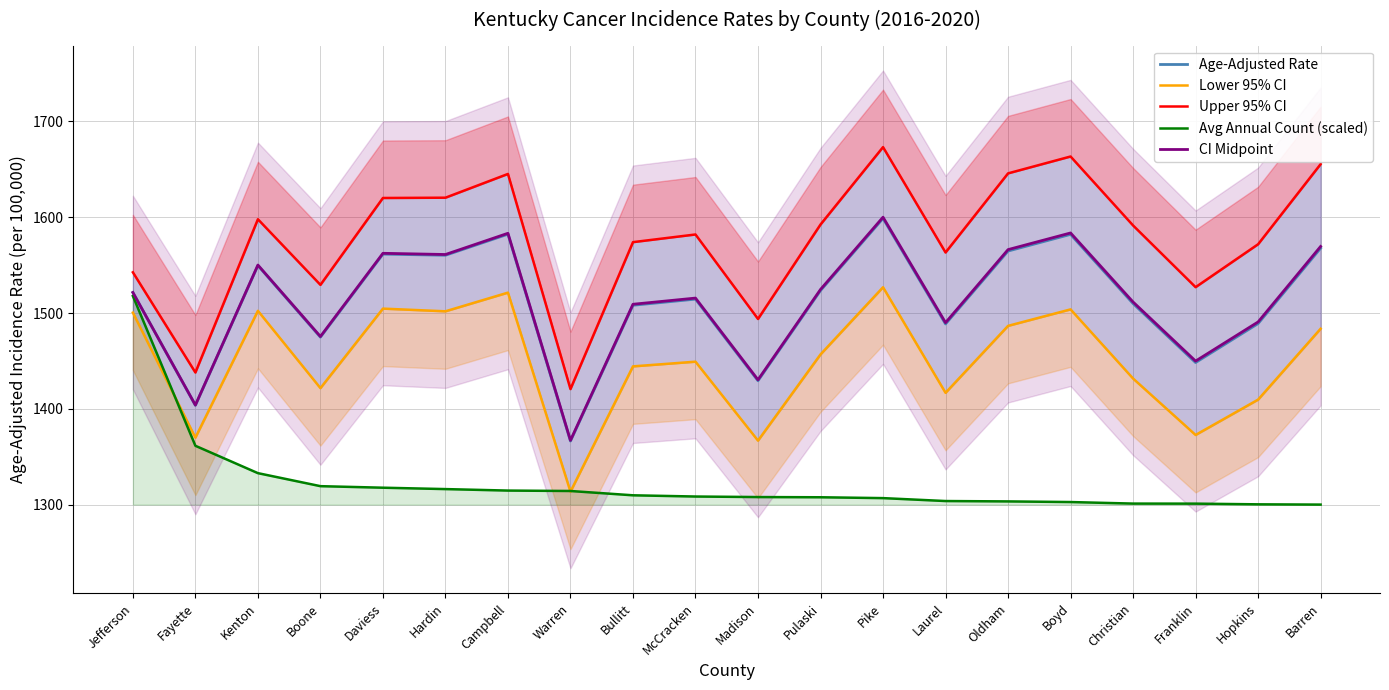

Between Warren and Hopkins, which series saw the biggest shift?

Upper 95% CI